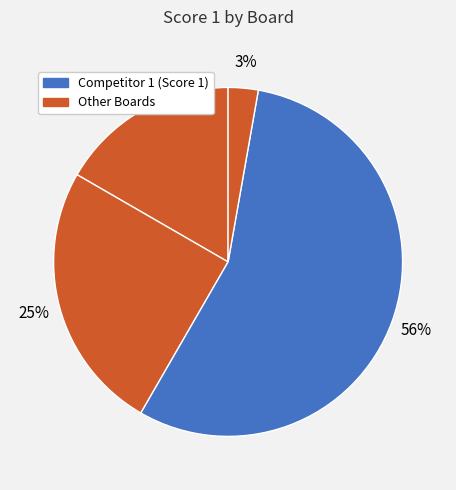

How many segments does this pie chart have?

4